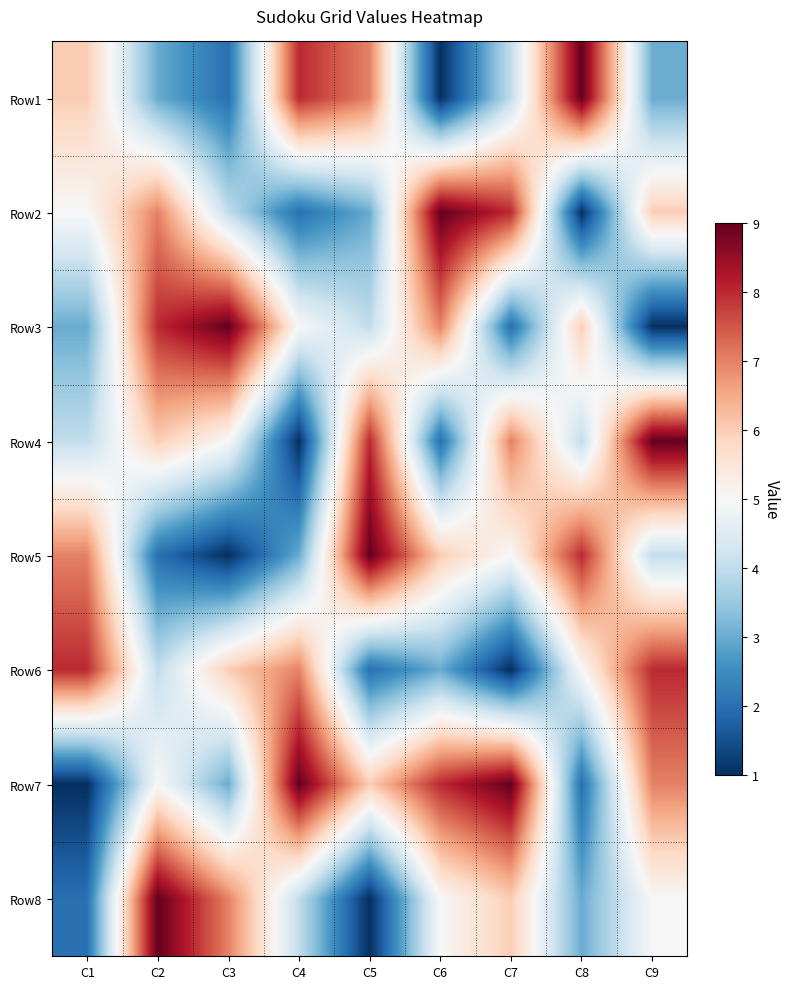

At which category is the sum across all series the highest?

C2